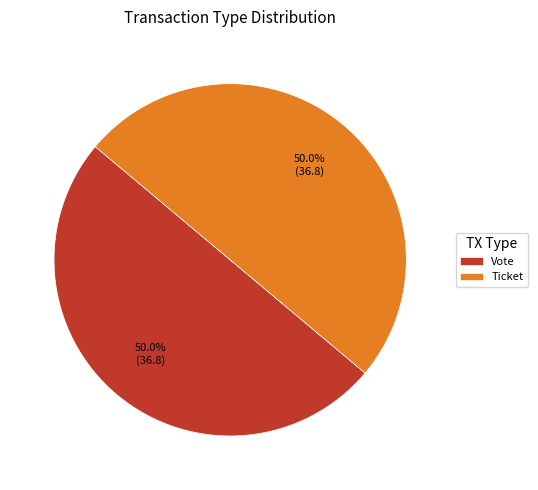

What is the ratio of the value at Ticket to the value at Vote?

1.0